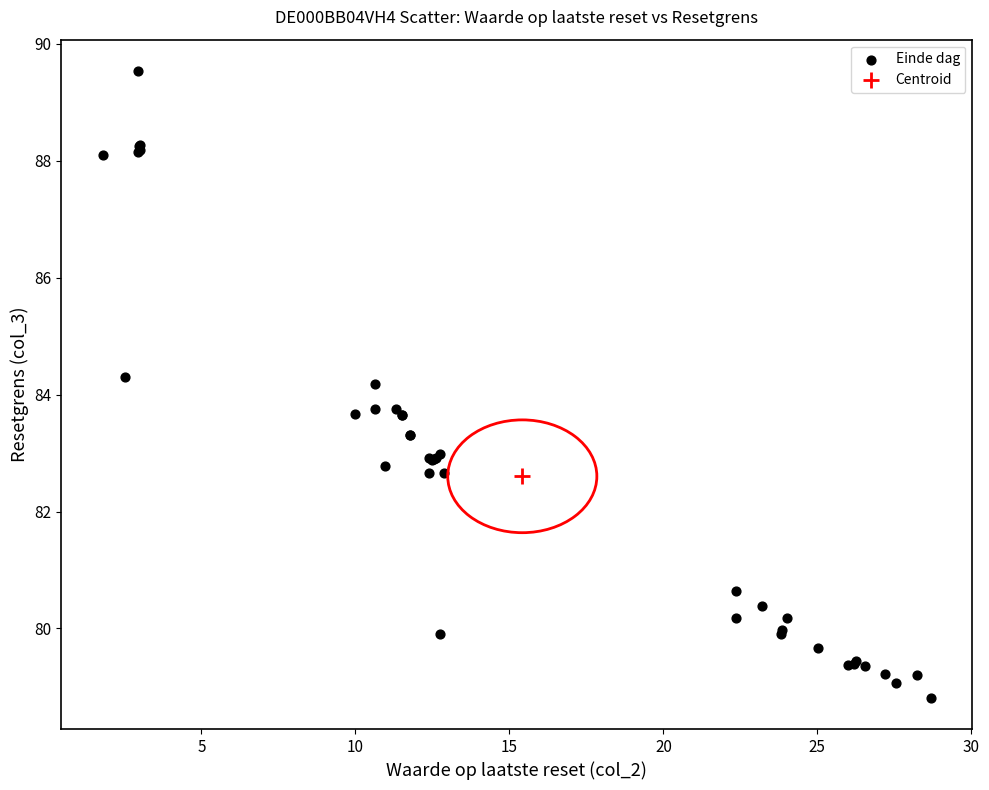

What are all the series names shown in the legend?

Einde dag, Centroid